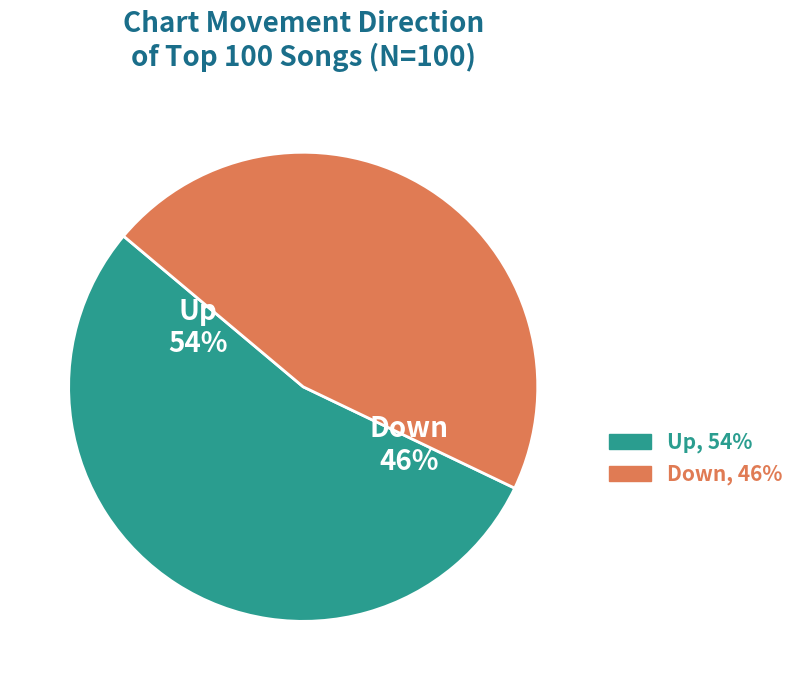

Does any single category account for the majority?

Yes